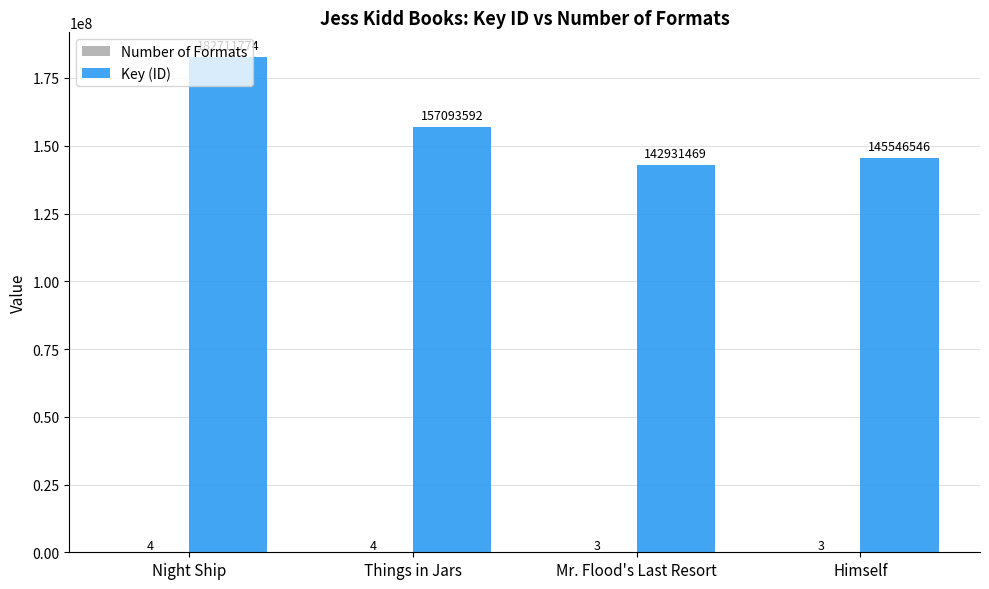

True or false: Key (ID) has a value of 142931469 at Mr. Flood's Last Resort.

True